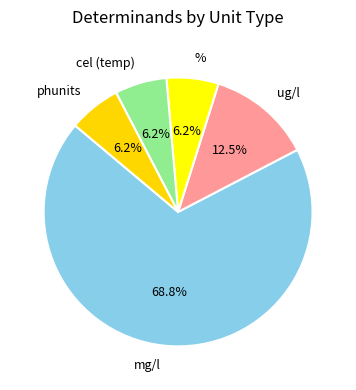

What is the ratio of the value at ug/l to the value at phunits?

2.0